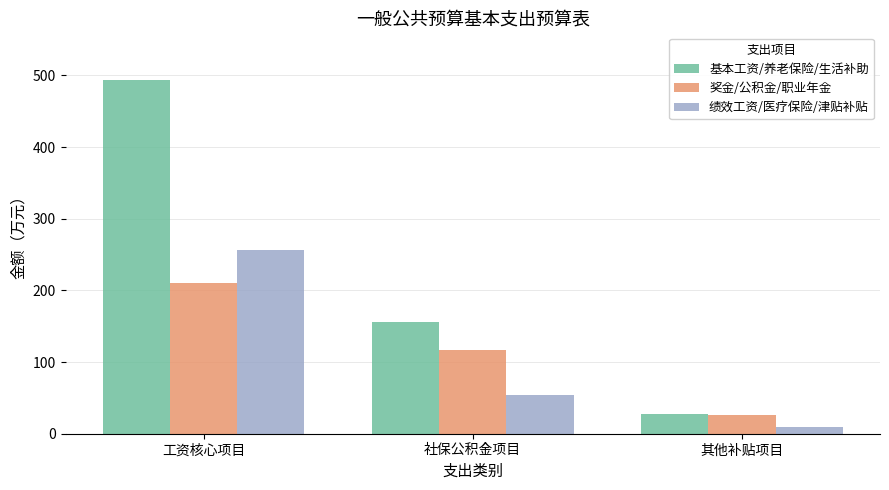

What is the spread (max minus min) of values at 社保公积金项目?

101.1